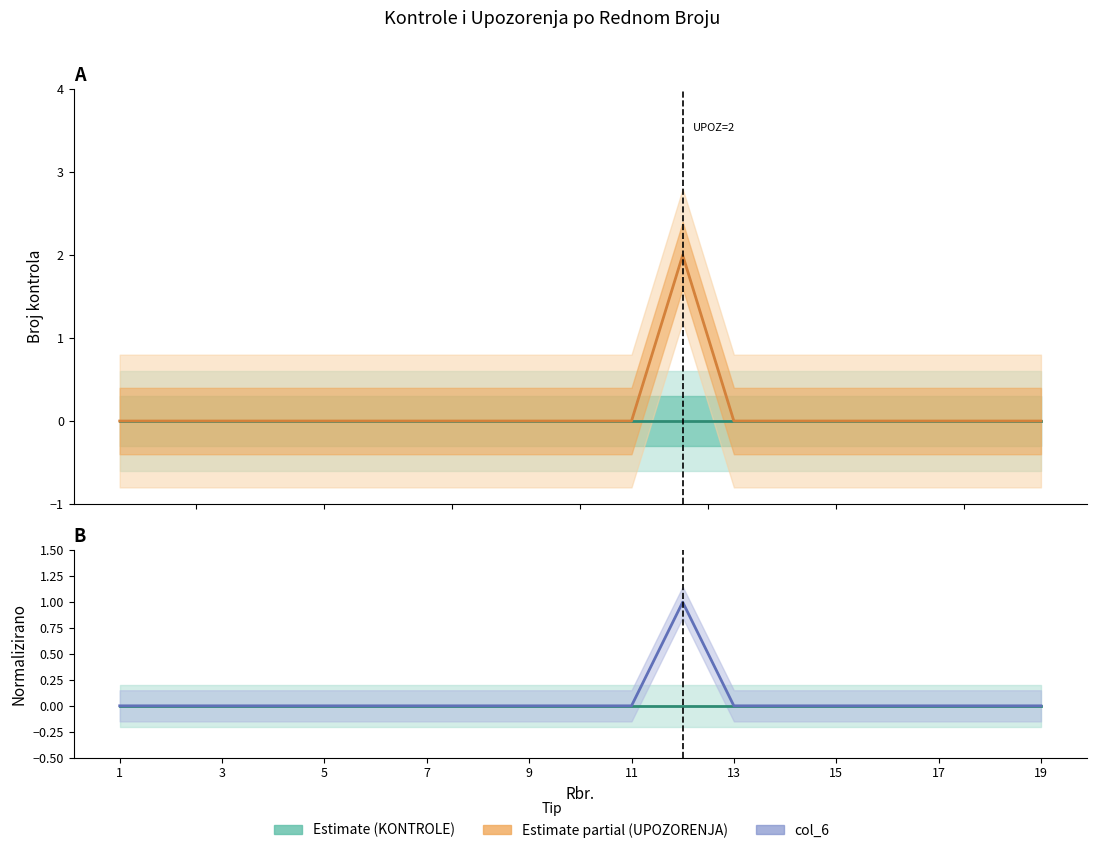

Where is col_6 nearest to the value 0?

1